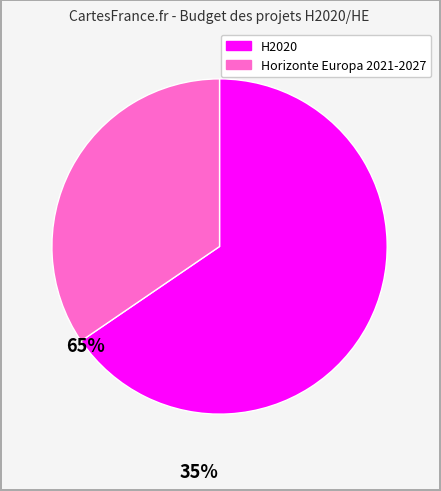

How many segments does this pie chart have?

2